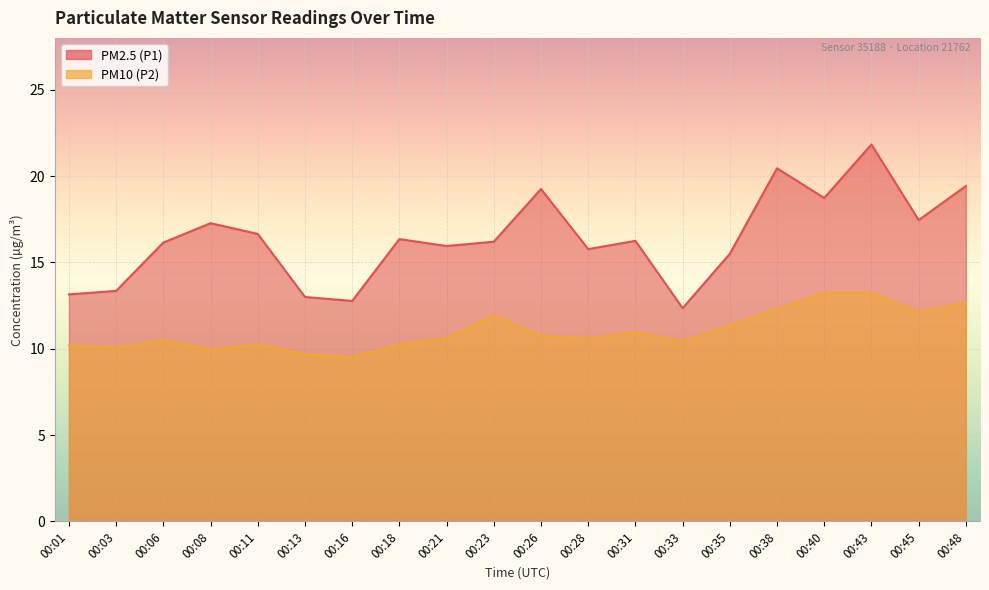

True or false: PM2.5 (P1) and PM10 (P2) intersect in this chart.

False